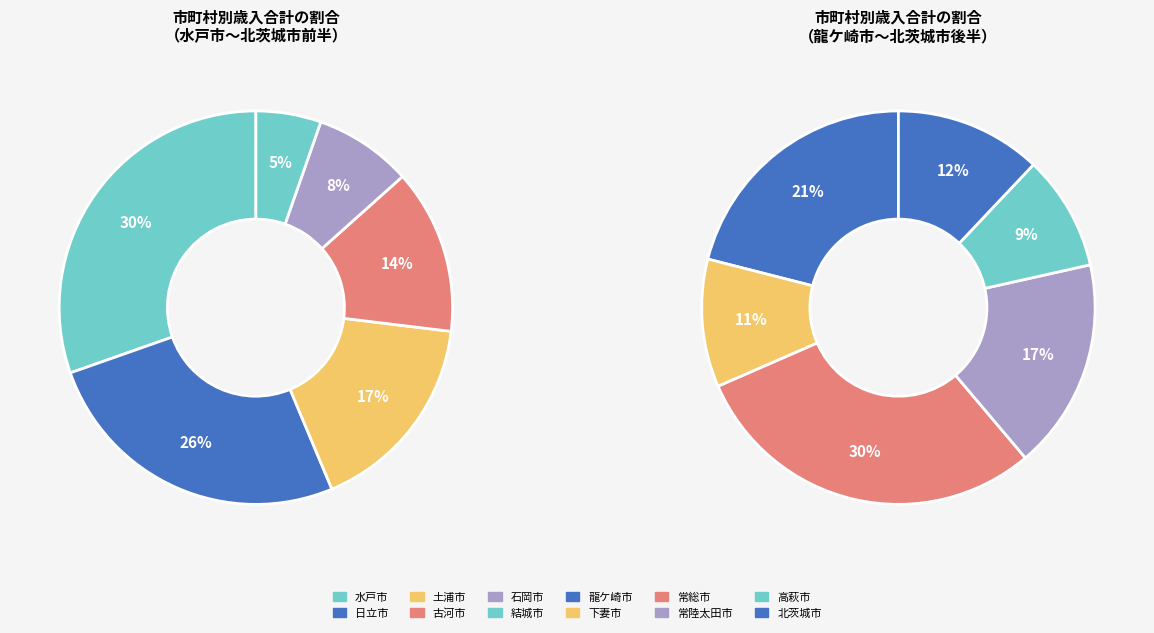

Is it true that 高萩市 is 1% of the pie?

False